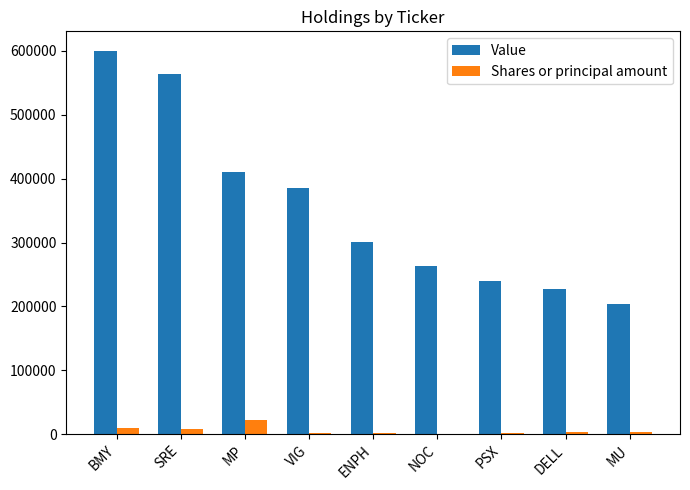

Is it true that Value equals 204090 at MU?

True